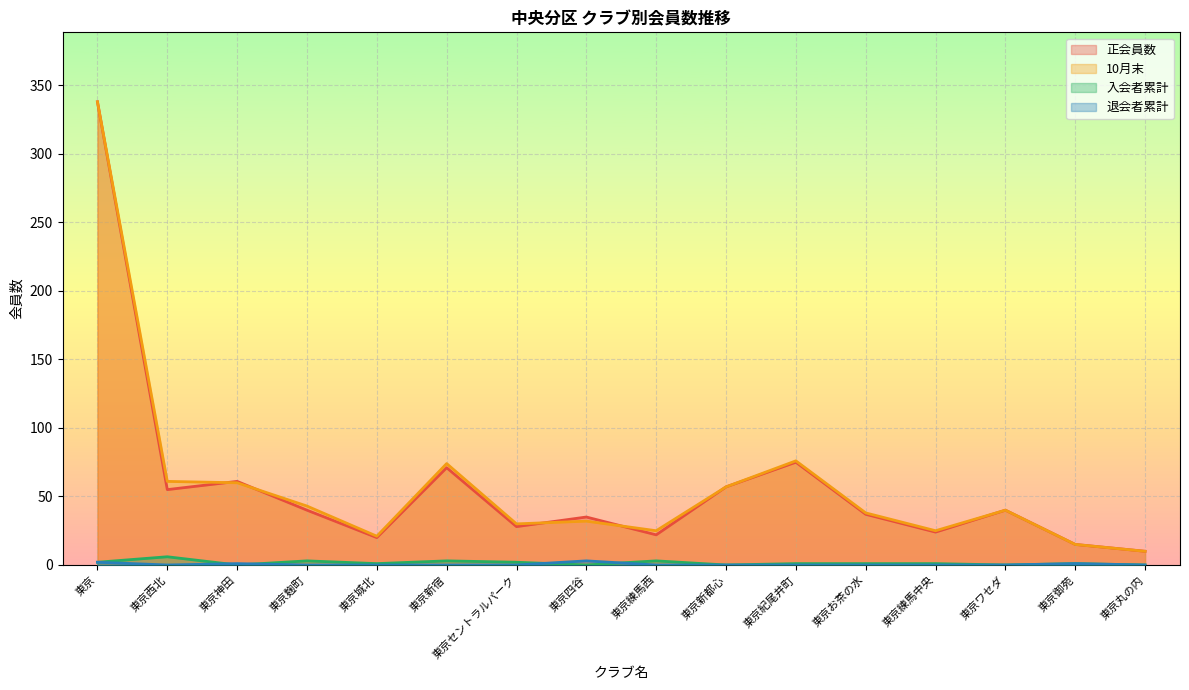

Between 東京麹町 and 東京四谷, which is larger?

東京麹町